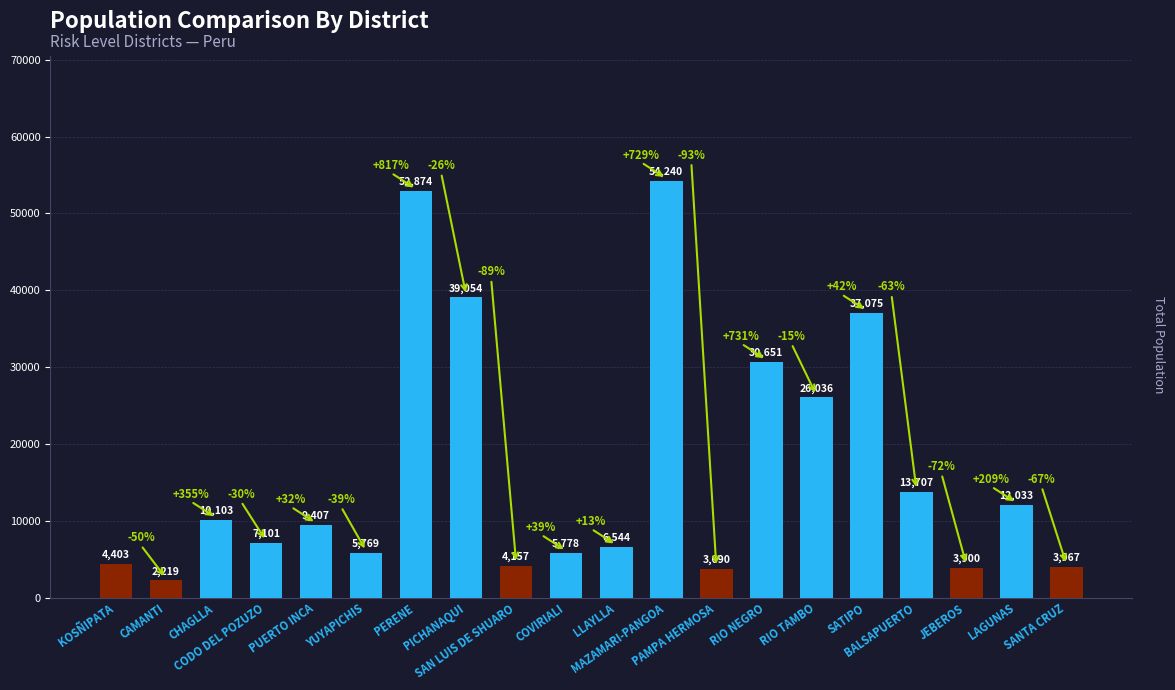

Reading left to right, what are all the values shown in this chart?

4403	2219	10103	7101	9407	5769	52874	39054	4157	5778	6544	54240	3690	30651	26036	37075	13707	3900	12033	3967